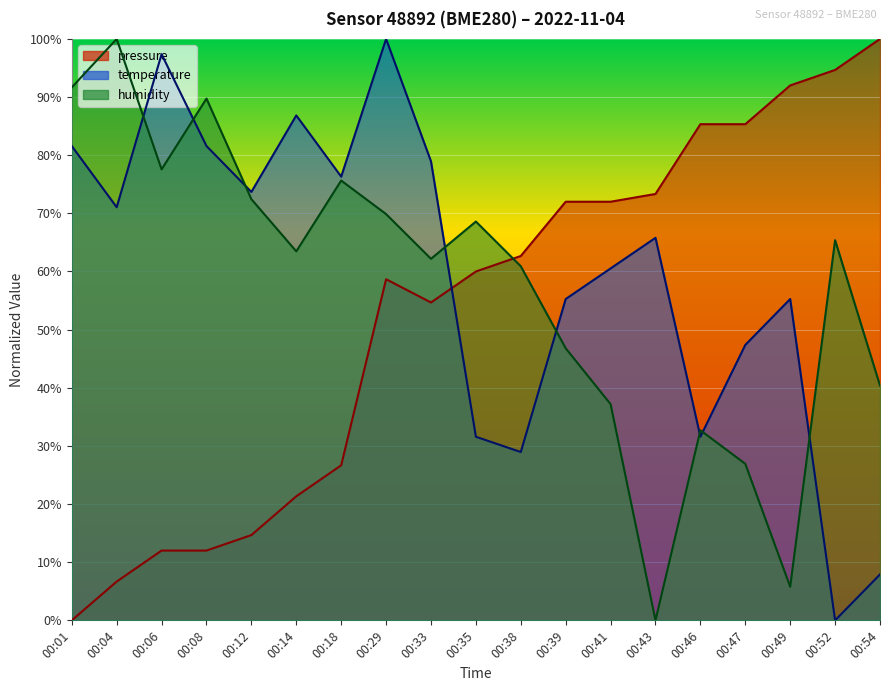

Reading left to right, list all the values displayed in this chart.

pressure: 0.0	6.7	12.0	12.0	14.7	21.3	26.7	58.7	54.7	60.0	62.7	72.0	72.0	73.3	85.3	85.3	92.0	94.7	100.0
temperature: 81.6	71.1	97.4	81.6	73.7	86.8	76.3	100.0	78.9	31.6	28.9	55.3	60.5	65.8	31.6	47.4	55.3	0.0	7.9
humidity: 91.7	100.0	77.6	89.7	72.4	63.5	75.6	69.9	62.2	68.6	60.9	46.8	37.2	0.0	32.7	26.9	5.8	65.4	40.4